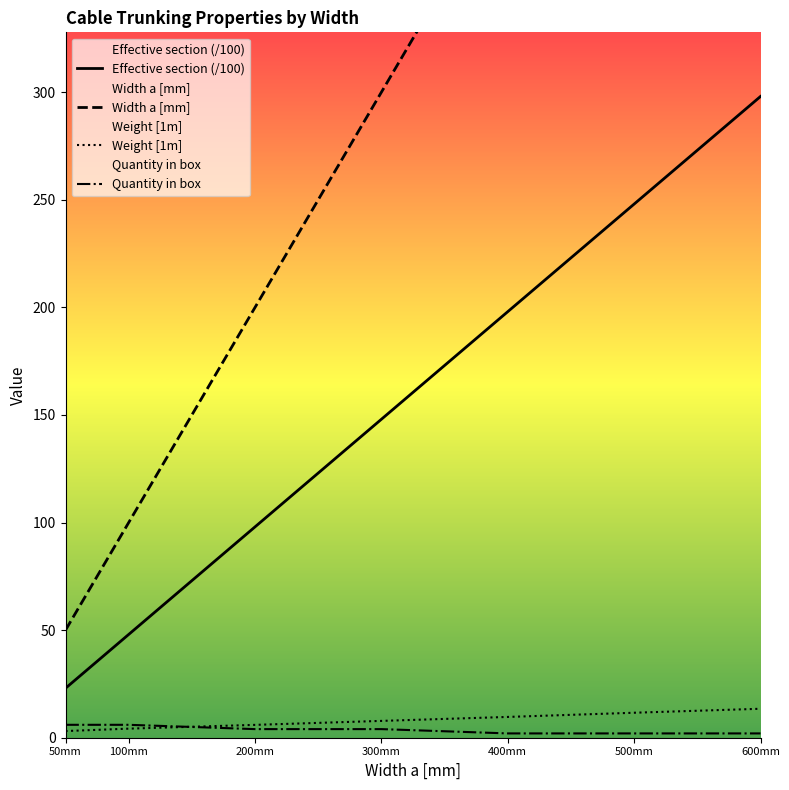

What is the approximate value of Effective section (/100) at 300mm?

148.0